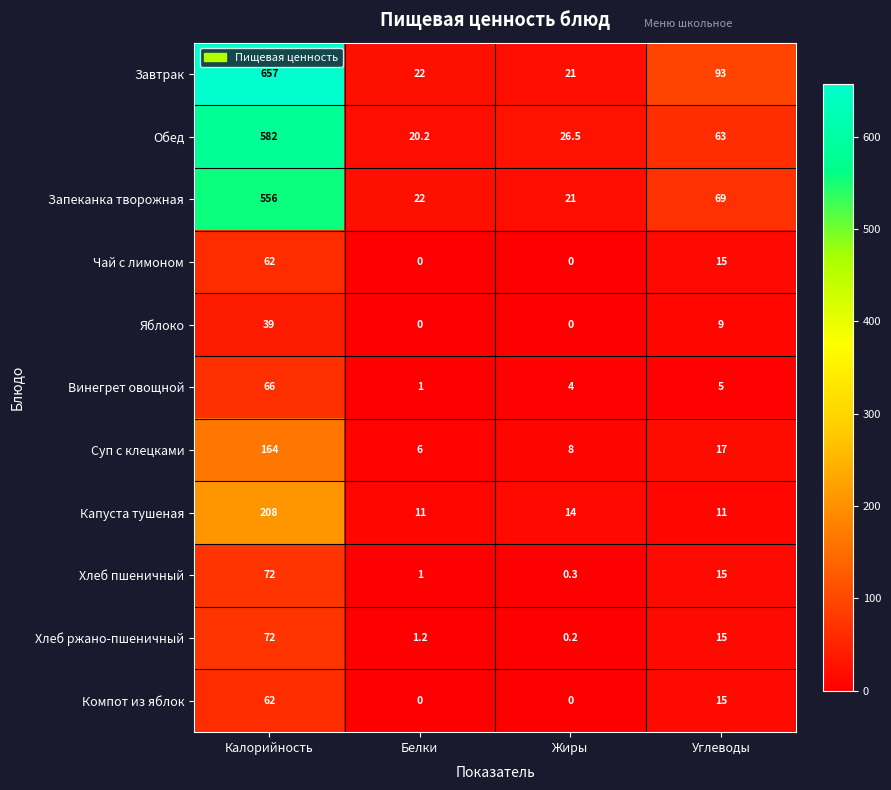

True or false: Завтрак has a value of 4.8 at Жиры.

False